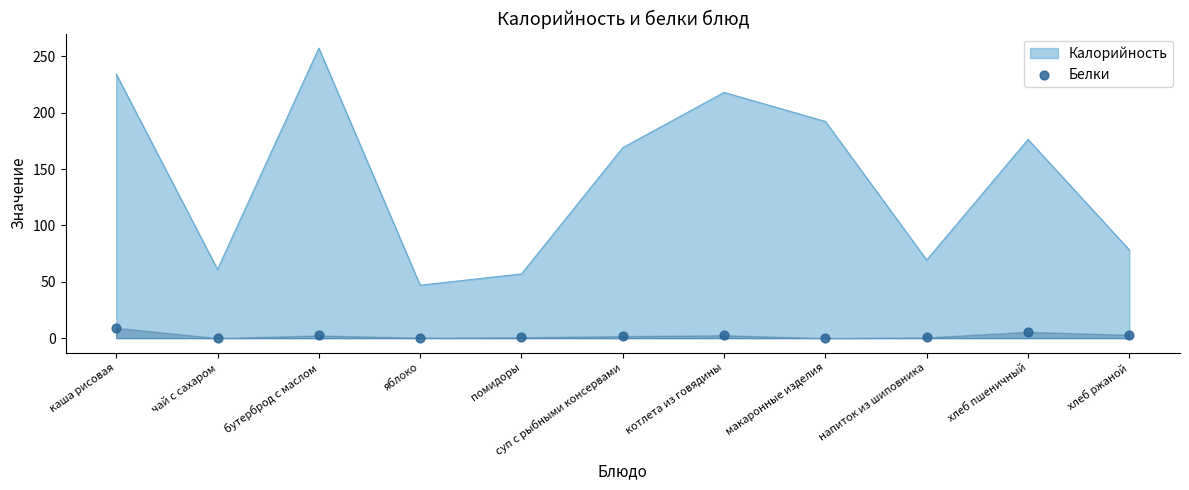

What is the change in value from макаронные изделия to напиток из шиповника?

+0.7